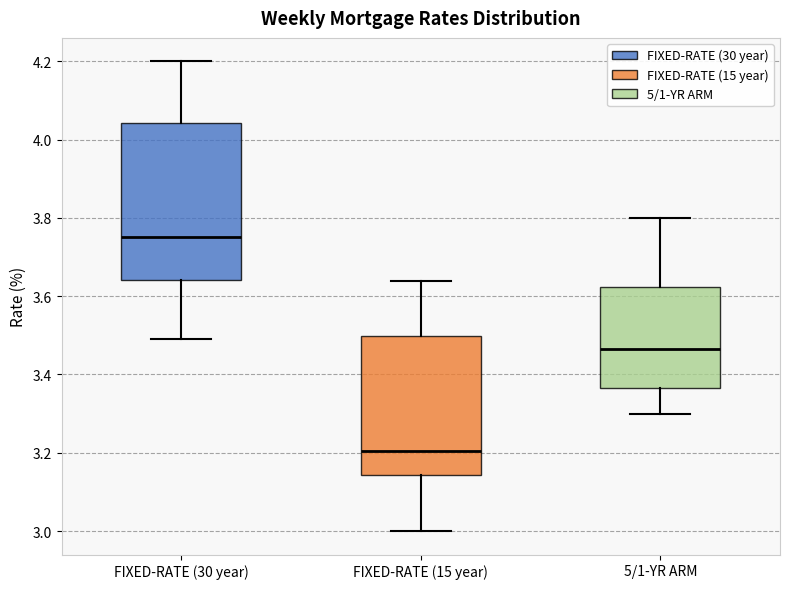

Reading left to right, transcribe this box plot: for each box, give where its median line is, the range the box spans, and where its two whiskers end, as read against the y-axis. The values are not printed on the chart, so give them approximately, as read against the axis.

FIXED-RATE (30 year): median 3.76, box 3.64 to 4.04, whiskers 3.50 to 4.20
FIXED-RATE (15 year): median 3.20, box 3.14 to 3.50, whiskers 3.00 to 3.64
5/1-YR ARM: median 3.46, box 3.36 to 3.62, whiskers 3.30 to 3.80